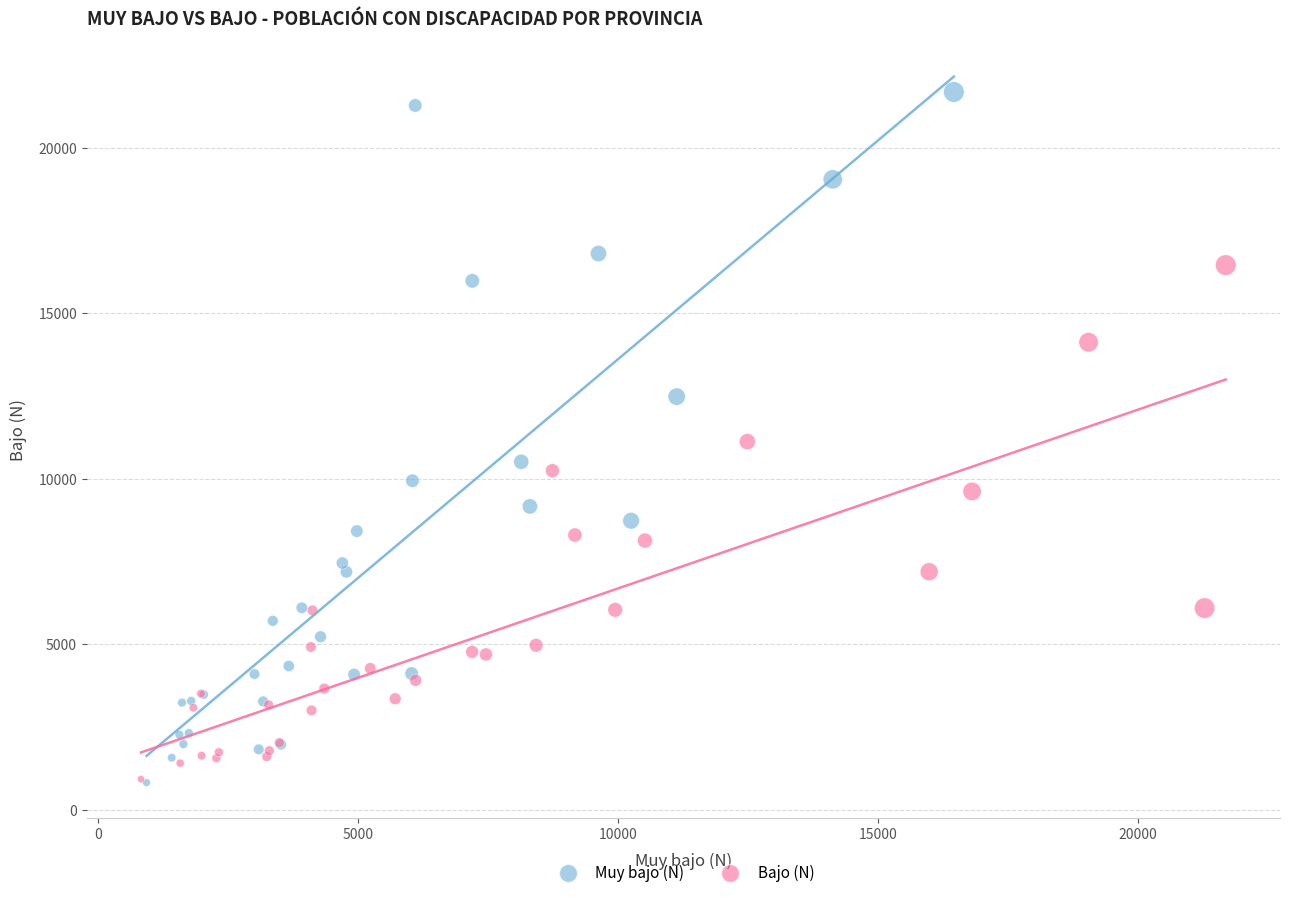

What are all the series names shown in the legend?

Muy bajo (N), Bajo (N)